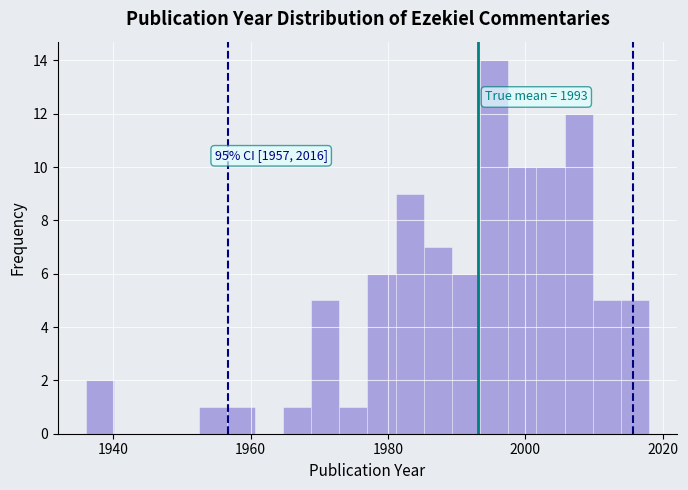

Around what value on the x-axis is the tallest bar? Give the approximate position of its centre, as read against the axis.

1996